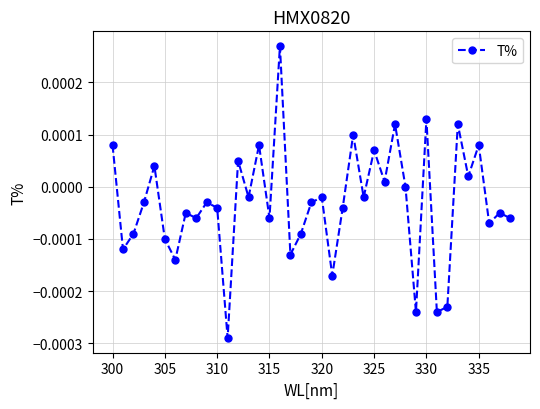

True or false: the data has more than 1 interior local peaks.

True